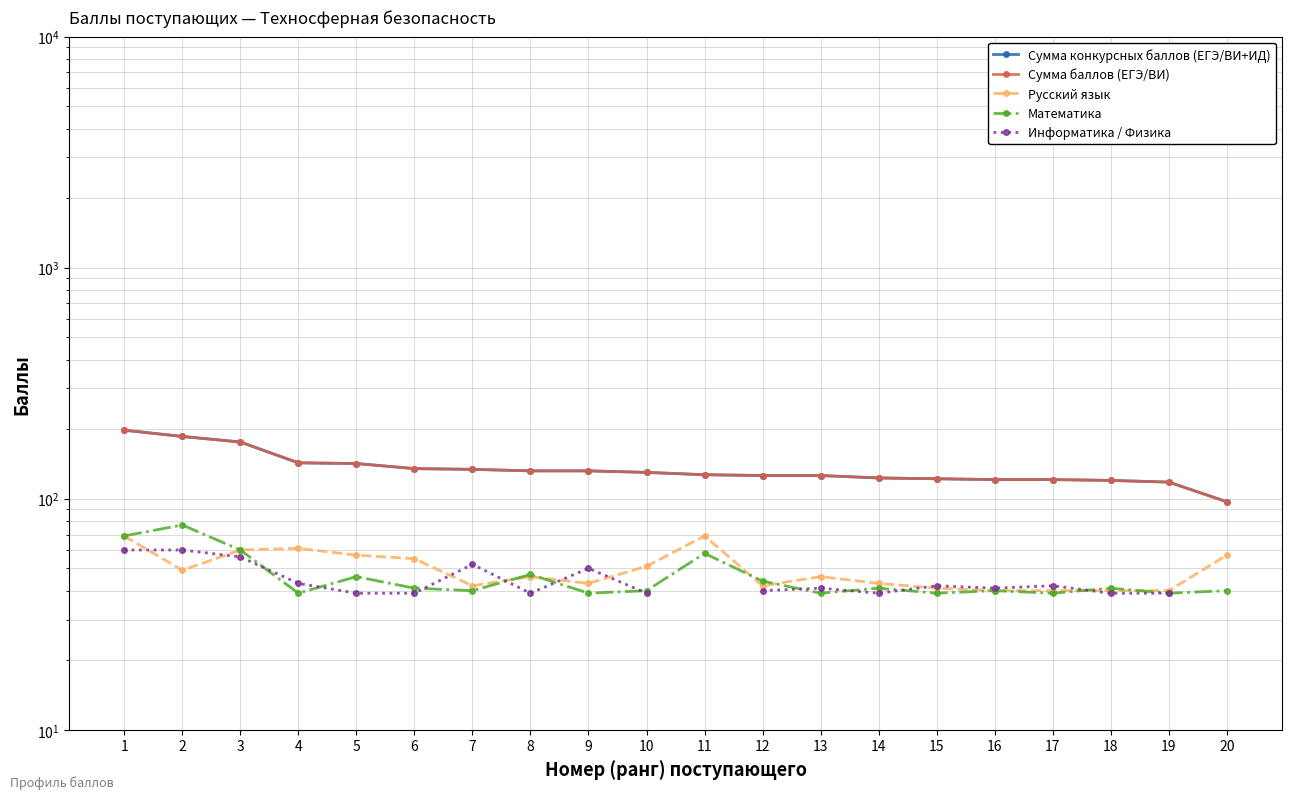

Rank the categories by Математика value from highest to lowest.

2, 1, 3, 11, 8, 5, 12, 6, 14, 18, 7, 10, 16, 20, 4, 9, 13, 15, 17, 19